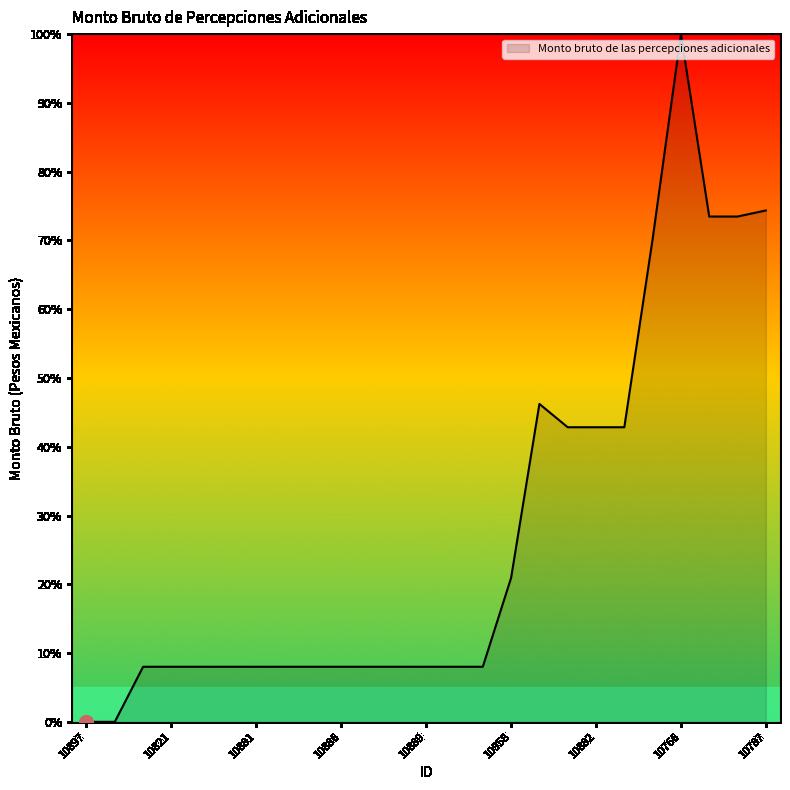

What is the difference between the maximum and minimum values?

100.0